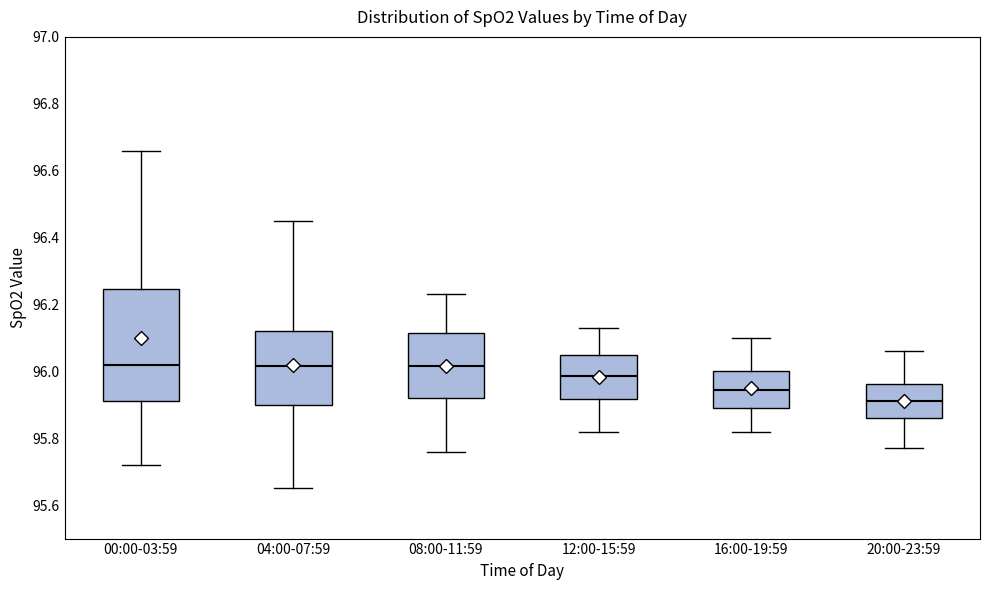

Which box is the tallest, from its lower edge to its upper edge?

00:00-03:59